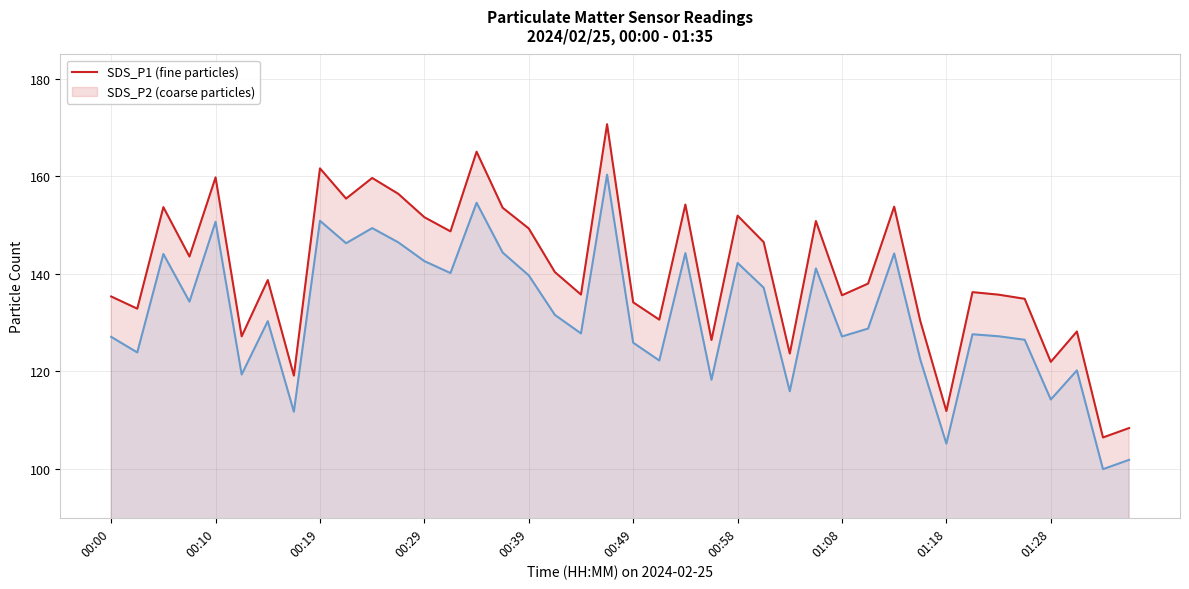

What are all the series names shown in the legend?

SDS_P1, SDS_P2